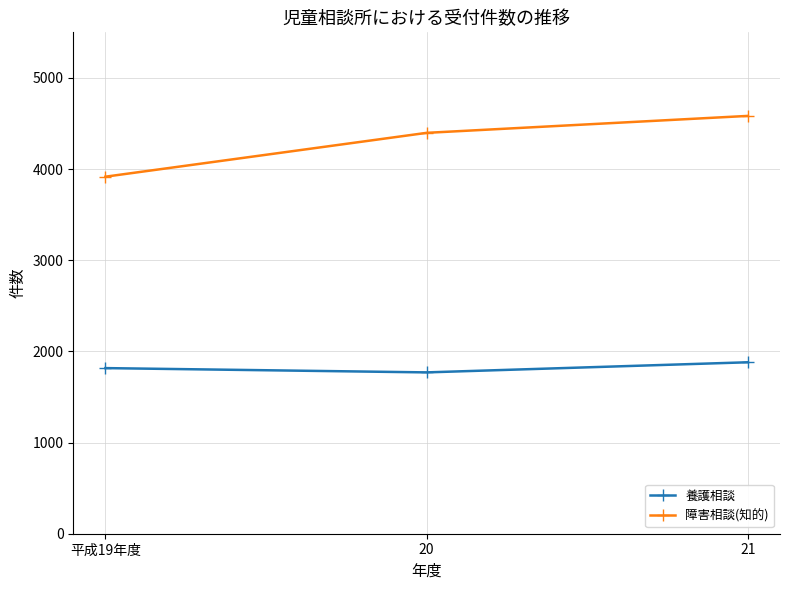

Reading left to right, list all the values displayed in this chart.

養護相談: 1817	1770	1881
障害相談(知的): 3917	4398	4584